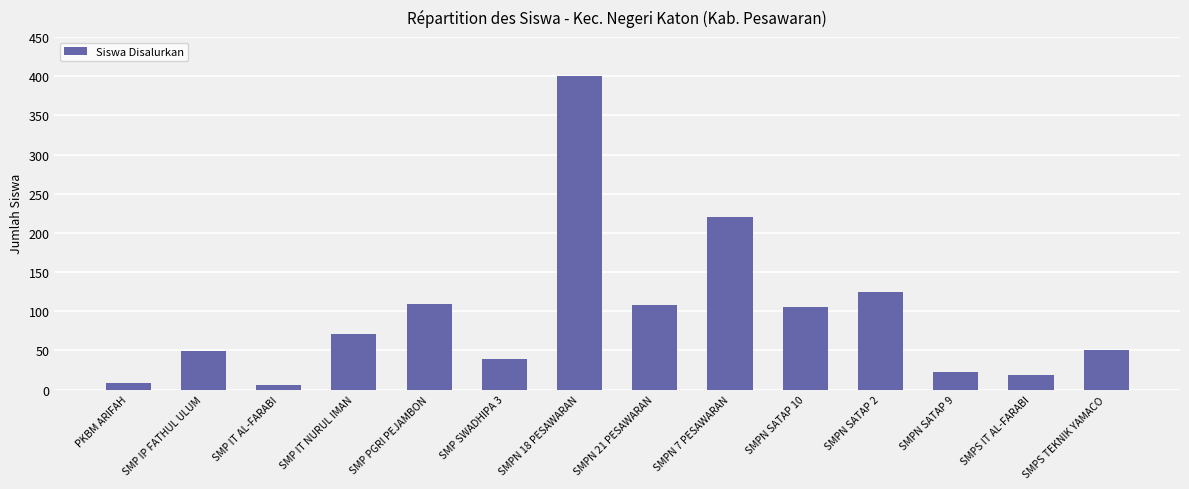

Is it true that the value at SMP PGRI PEJAMBON is 170?

False